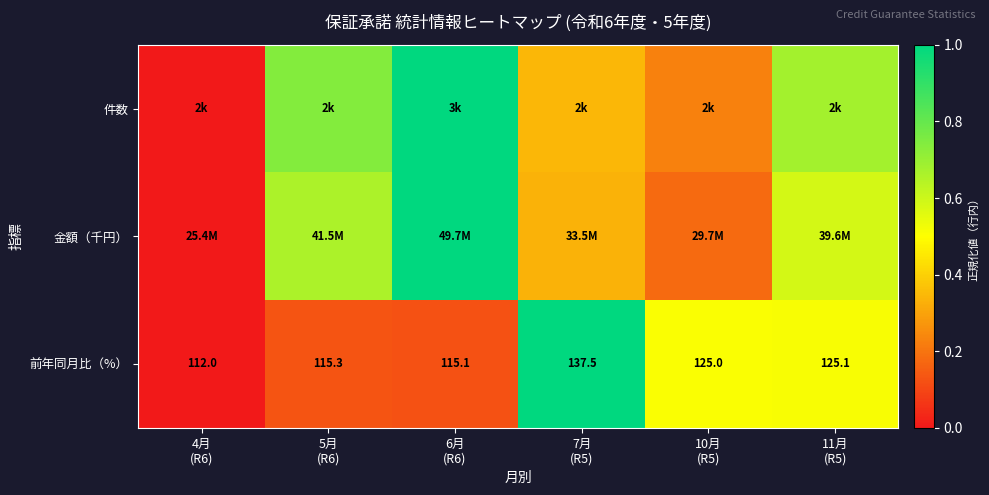

What value does the 前年同月比（%） series have at 10月 (R5)?

0.5